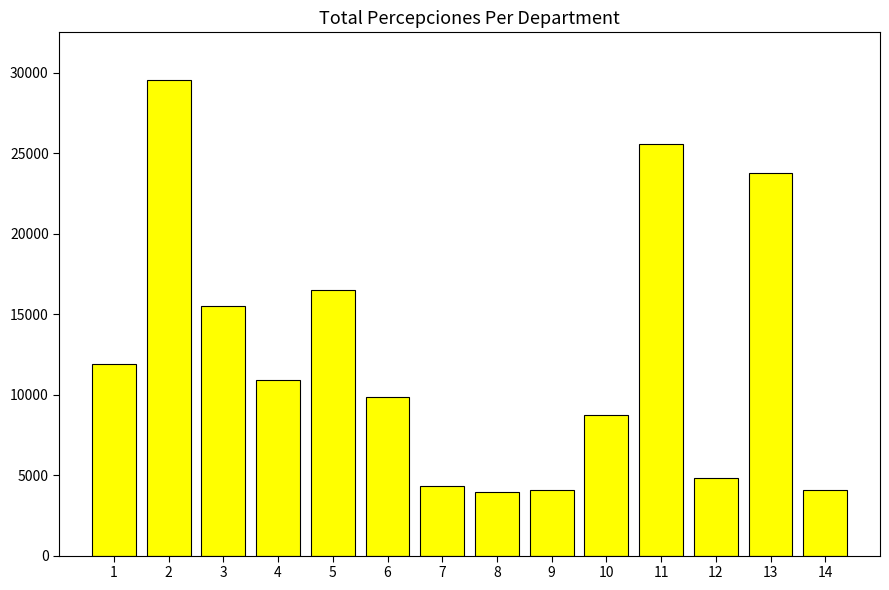

What is the greatest value displayed?

29549.7